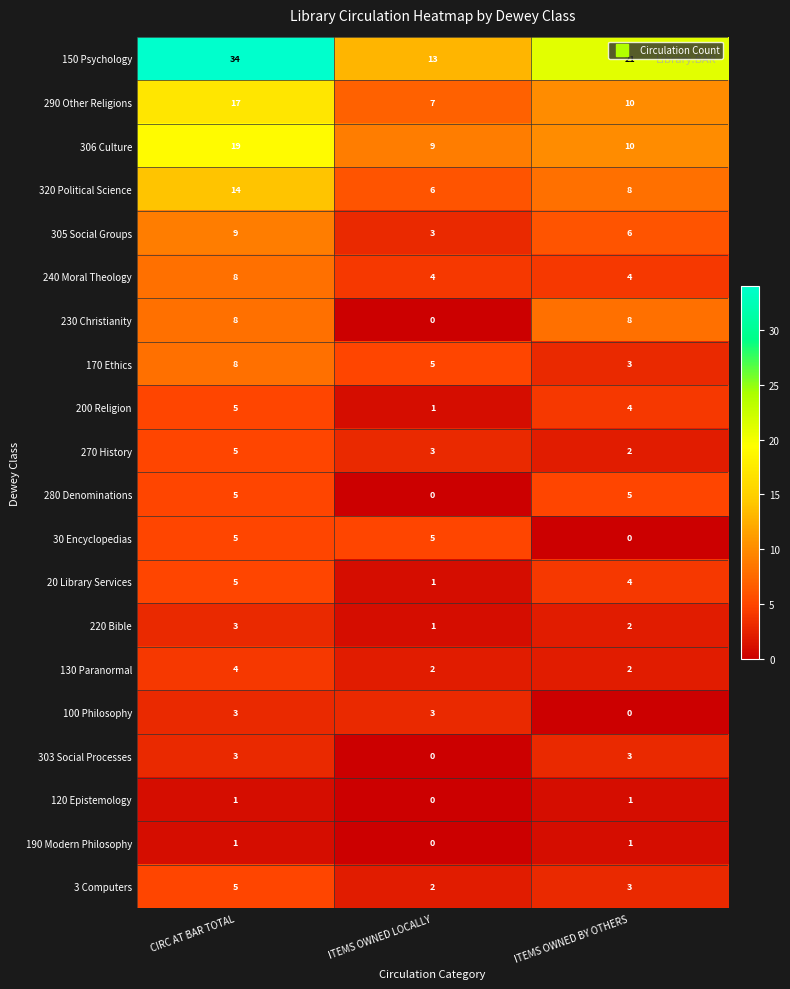

What is the difference between the maximum and minimum values in the 290 Other Religions series?

10